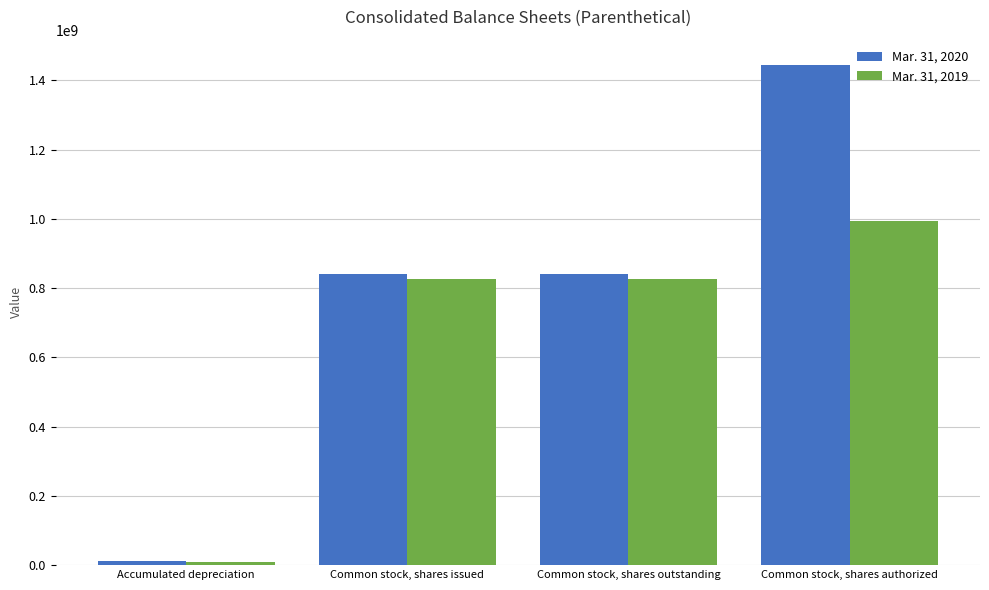

The value of Mar. 31, 2020 at Common stock, shares issued is 500477986. True or false?

False